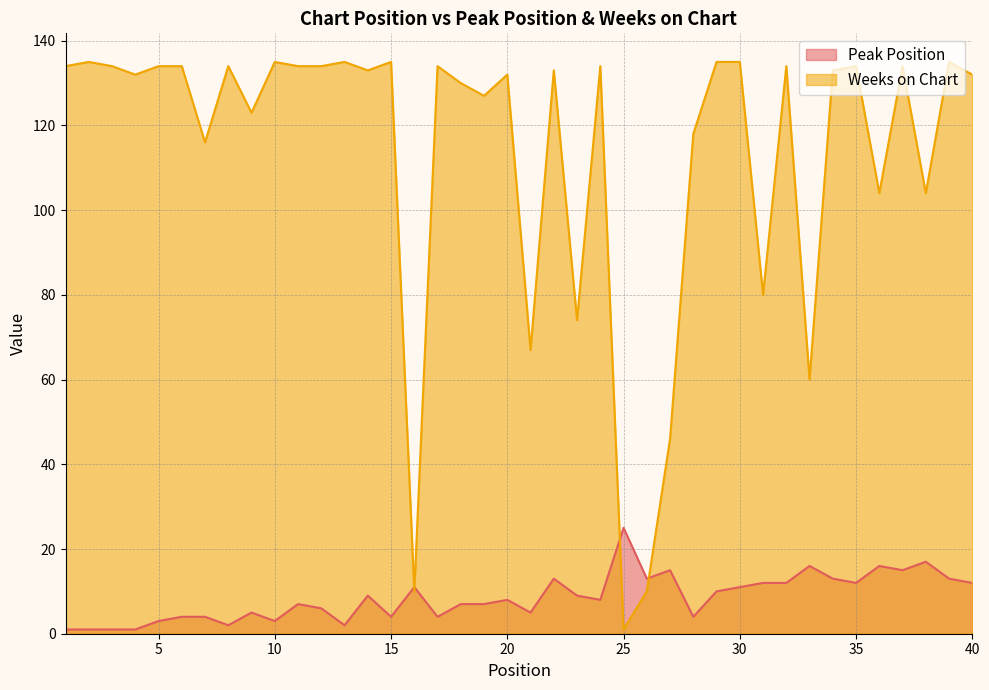

What value does the Weeks on Chart series have at 10, to the nearest 50?

150